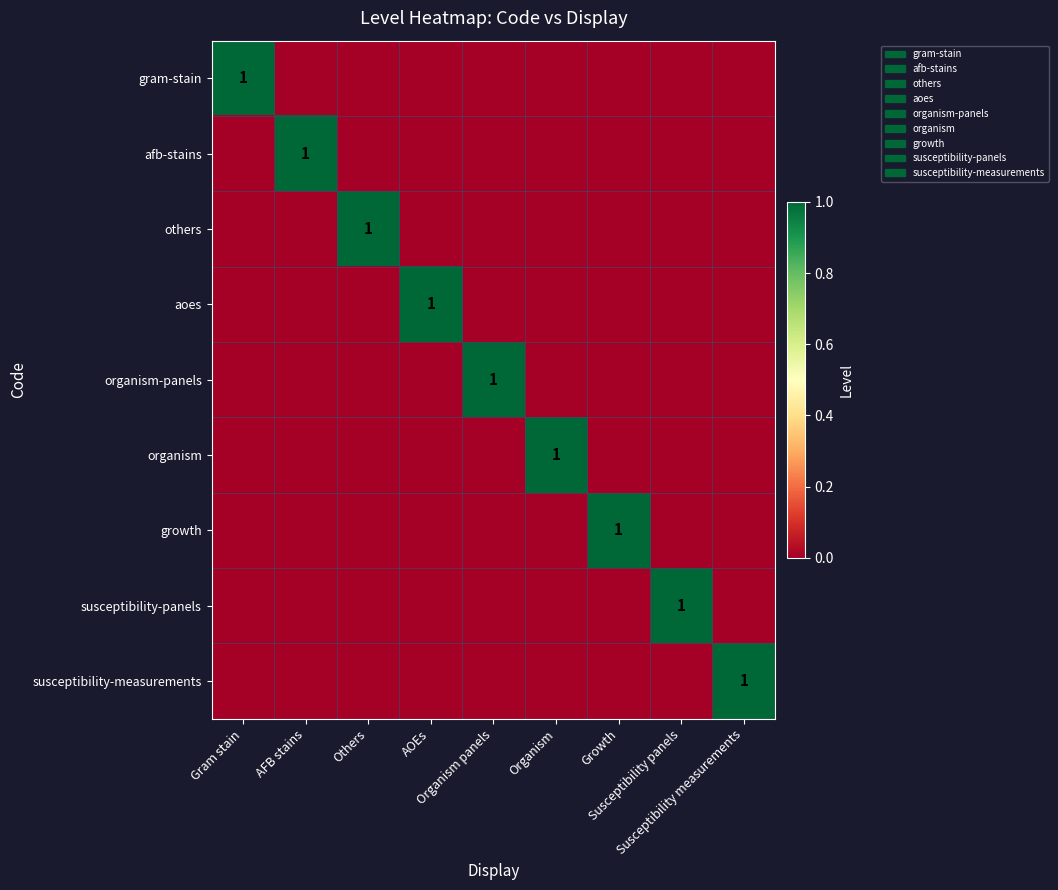

Which series has the largest range (max minus min)?

gram-stain